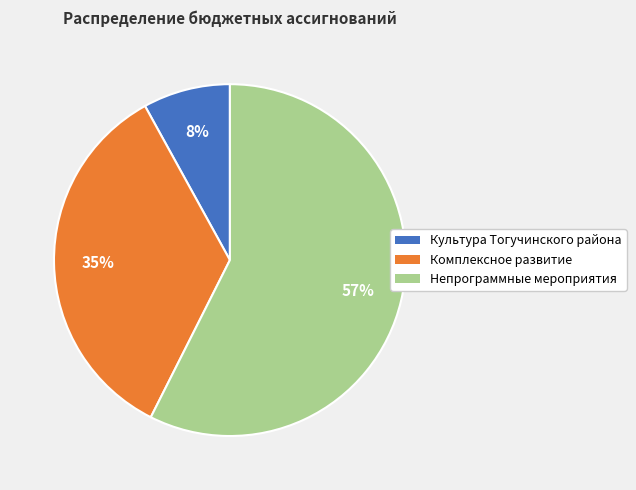

To the nearest percent, what is the difference between the largest and smallest slice percentages?

49%